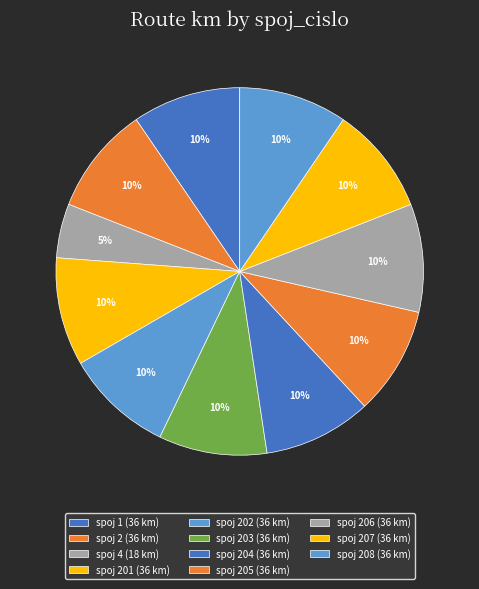

Rank the categories by value from highest to lowest.

1, 2, 201, 202, 203, 204, 205, 206, 207, 208, 4